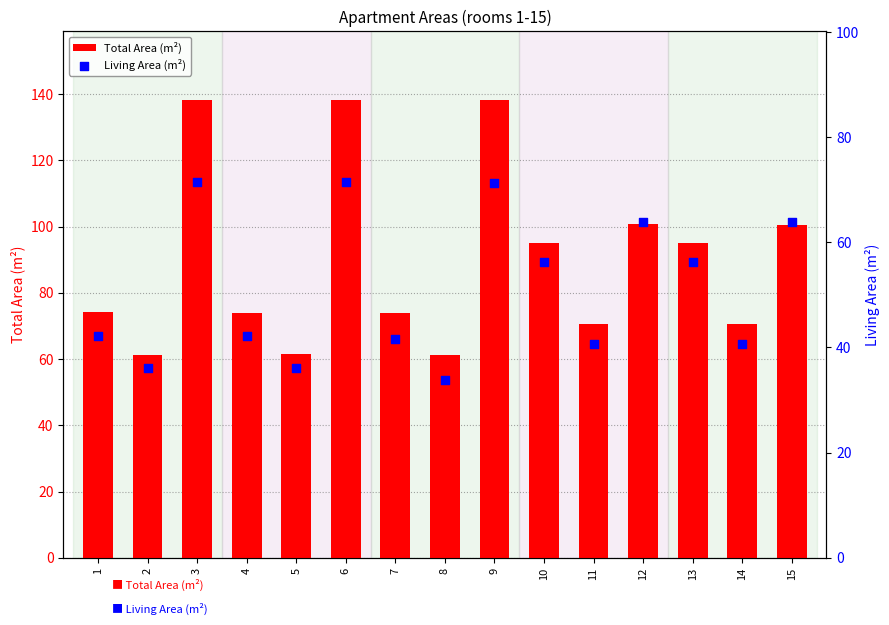

Which series has the largest total across all categories?

Total Area (m²)